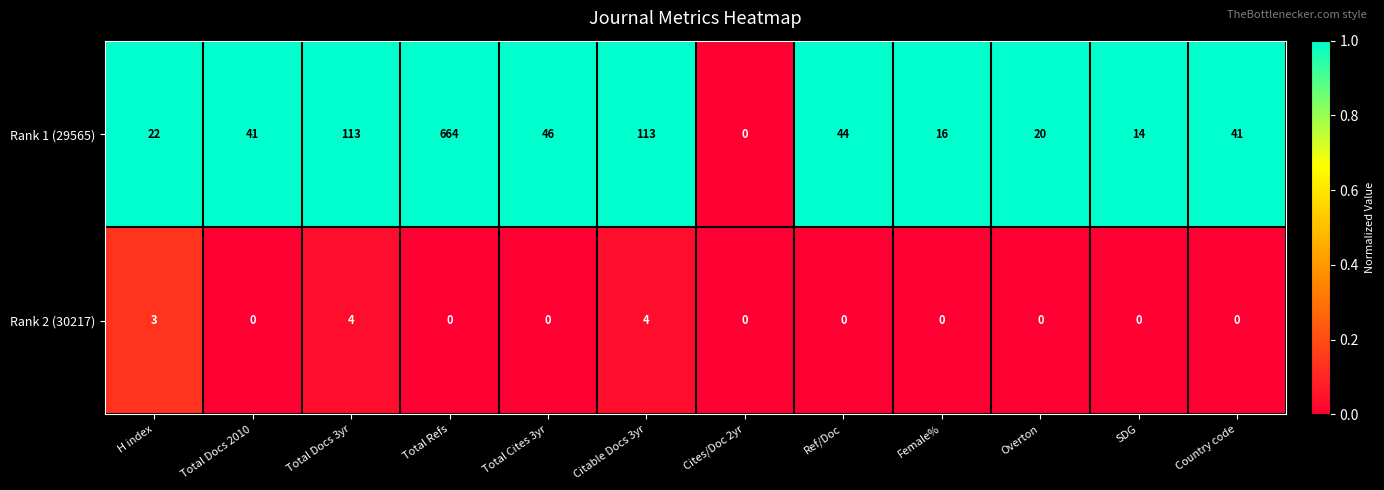

The Rank 1 (29565) series shows 113 at Citable Docs 3yr. True or false?

True